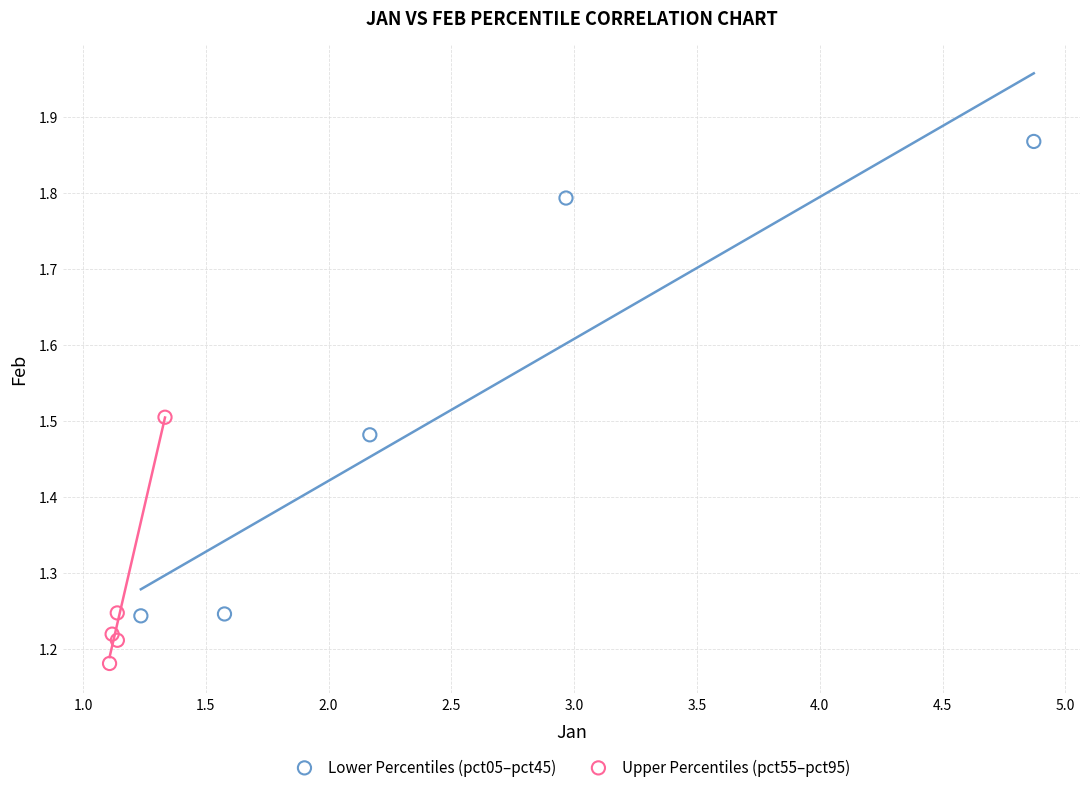

Which series has the widest spread of Y values?

Lower Percentiles (pct05–pct45)